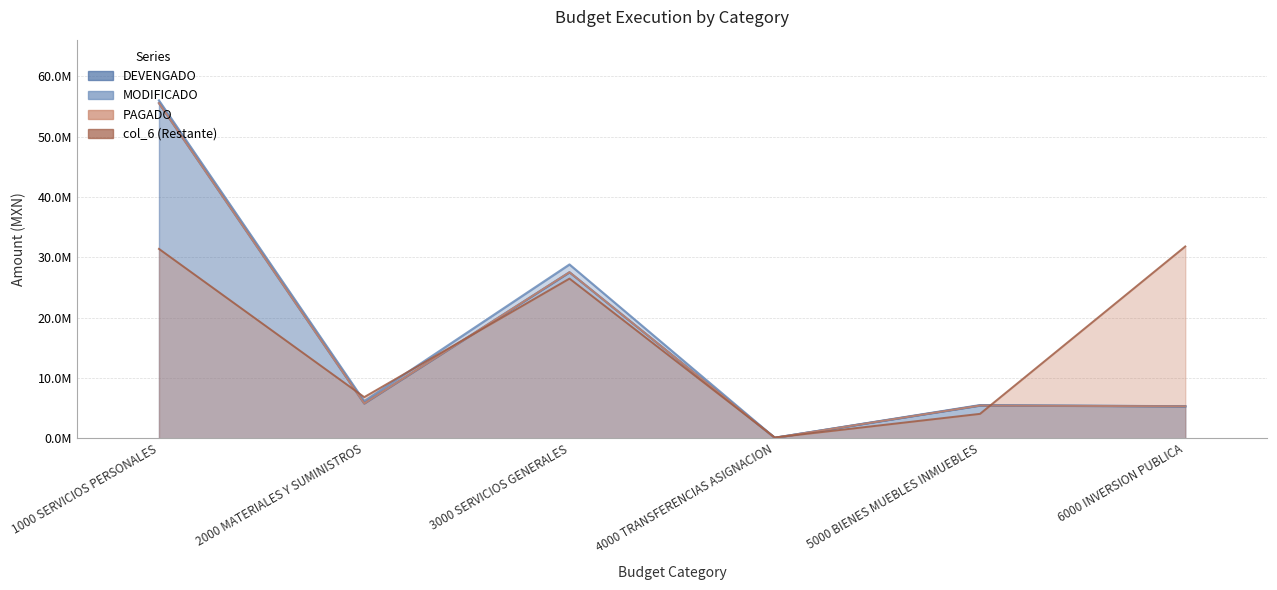

What value does the PAGADO series have at 4000 TRANSFERENCIAS ASIGNACION?

76380.0